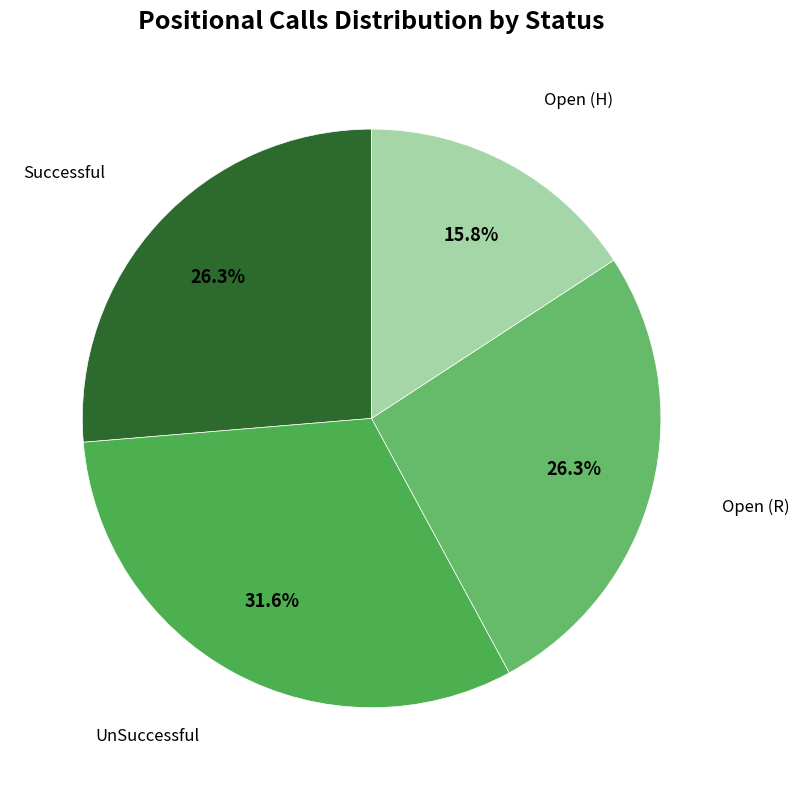

How many slices are in this pie chart?

4